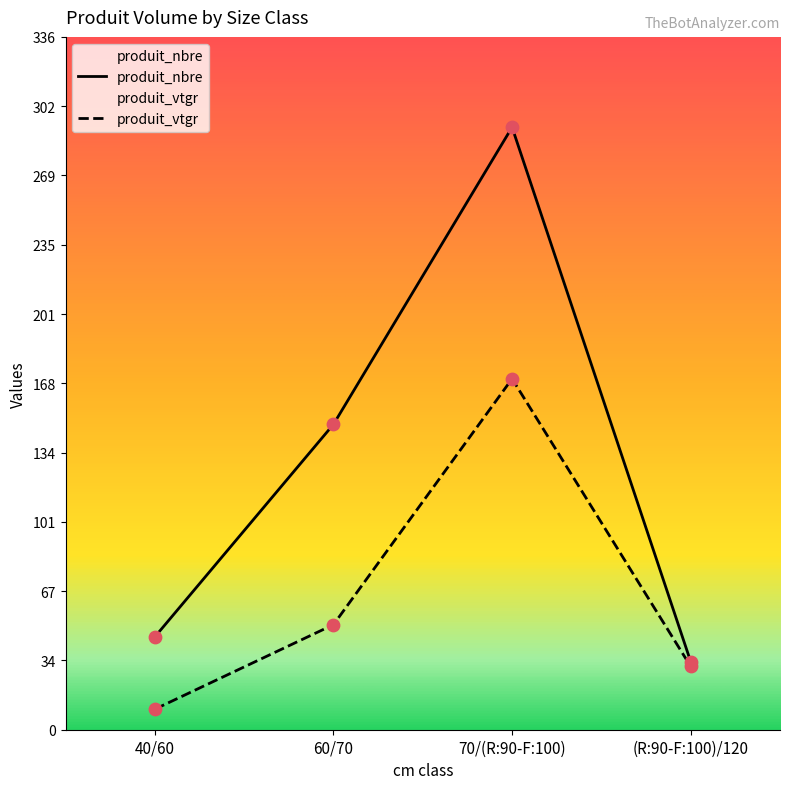

What are all the series names shown in the legend?

produit_nbre, produit_vtgr